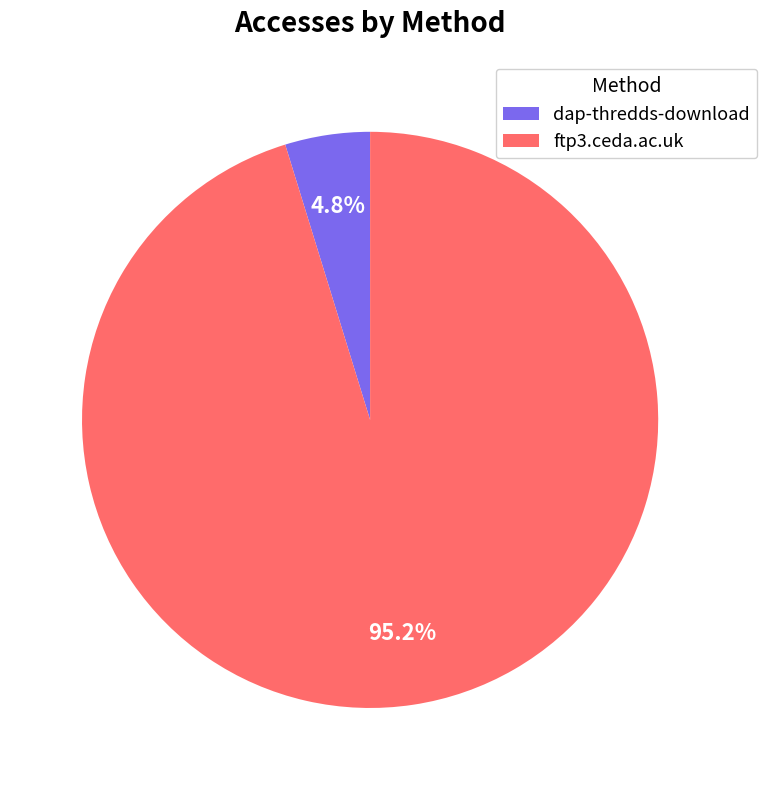

Rank the categories by value from highest to lowest.

ftp3.ceda.ac.uk, dap-thredds-download